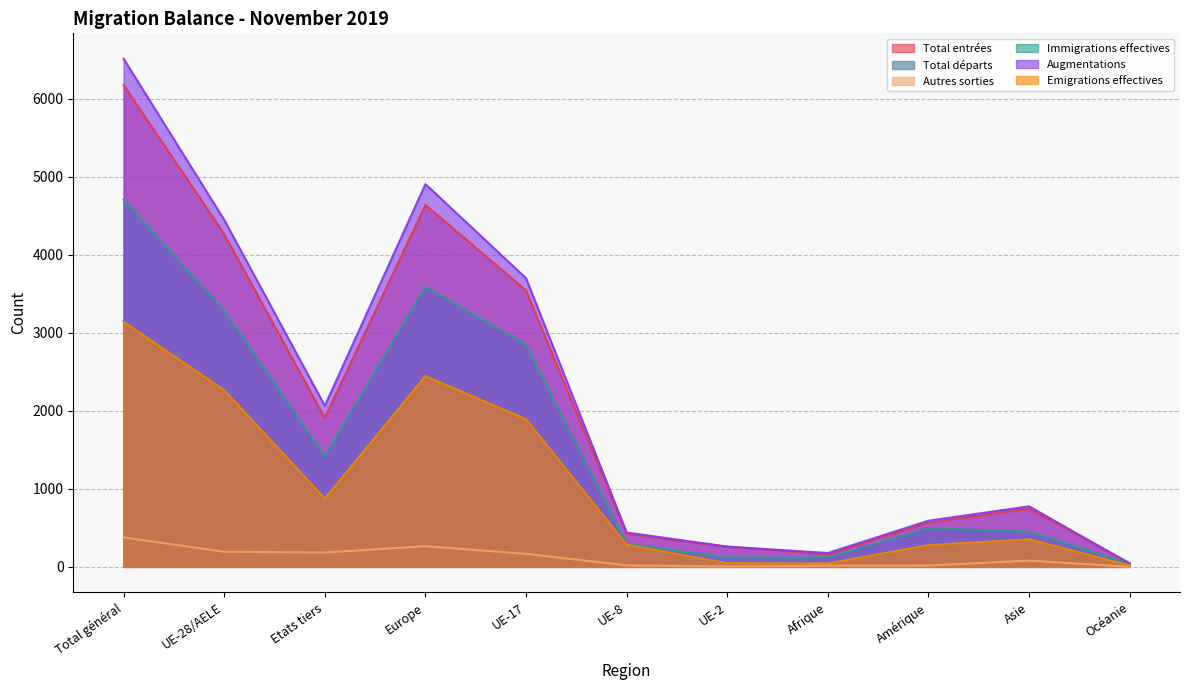

Reading left to right, transcribe all the data shown in this chart.

Total entrées: Total général=6178	UE-28/AELE=4267	Etats tiers=1911	Europe=4641	UE-17=3545	UE-8=424	UE-2=258	Afrique=163	Amérique=566	Asie=747	Océanie=44
Total départs: Total général=3153	UE-28/AELE=2275	Etats tiers=878	Europe=2455	UE-17=1900	UE-8=286	UE-2=47	Afrique=44	Amérique=280	Asie=356	Océanie=17
Autres sorties: Total général=378	UE-28/AELE=194	Etats tiers=184	Europe=265	UE-17=167	UE-8=19	UE-2=5	Afrique=15	Amérique=17	Asie=80	Océanie=1
Immigrations effectives: Total général=4707	UE-28/AELE=3285	Etats tiers=1422	Europe=3593	UE-17=2847	UE-8=295	UE-2=120	Afrique=121	Amérique=497	Asie=451	Océanie=42
Augmentations: Total général=6515	UE-28/AELE=4450	Etats tiers=2065	Europe=4908	UE-17=3701	UE-8=441	UE-2=260	Afrique=178	Amérique=592	Asie=776	Océanie=44
Emigrations effectives: Total général=3142	UE-28/AELE=2267	Etats tiers=875	Europe=2447	UE-17=1894	UE-8=284	UE-2=47	Afrique=44	Amérique=279	Asie=354	Océanie=17